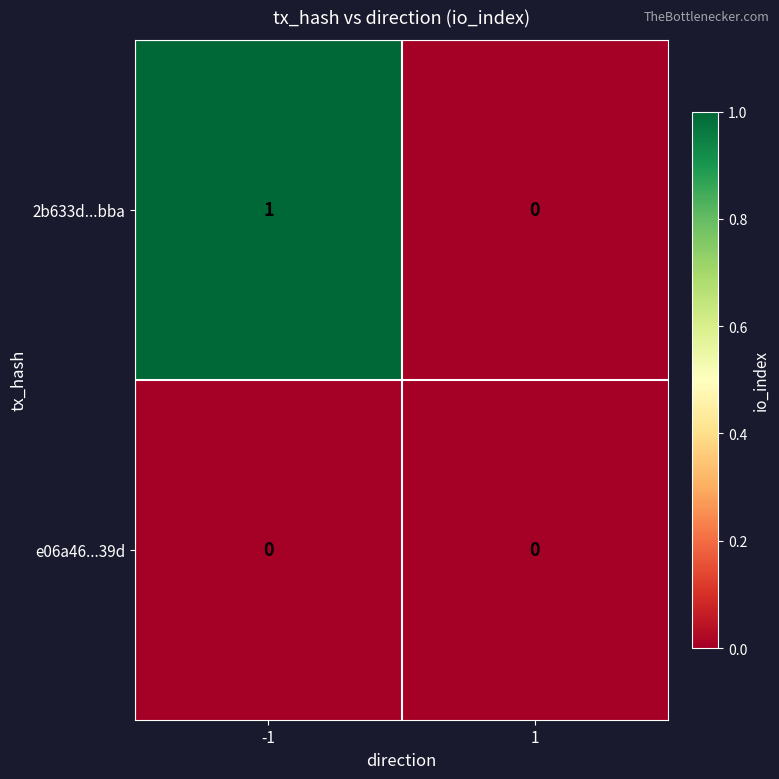

Rank the series at -1 from highest to lowest value.

2b633d...bba, e06a46...39d